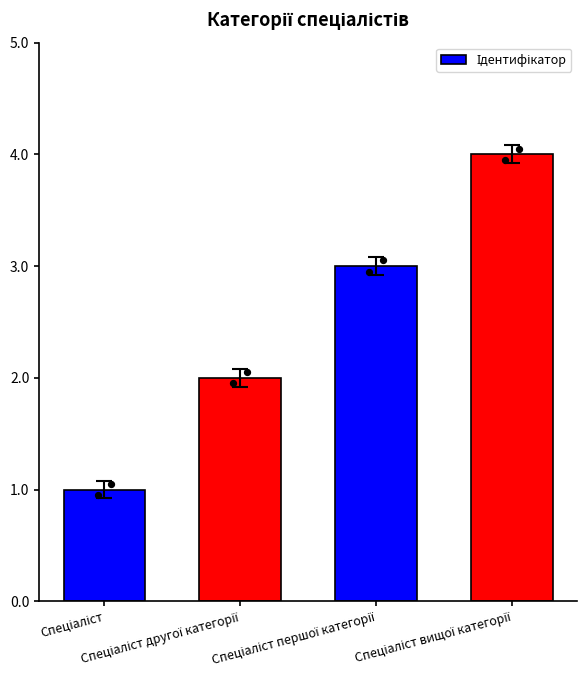

What is the change in value from Спеціаліст другої категорії to Спеціаліст вищої категорії?

+2